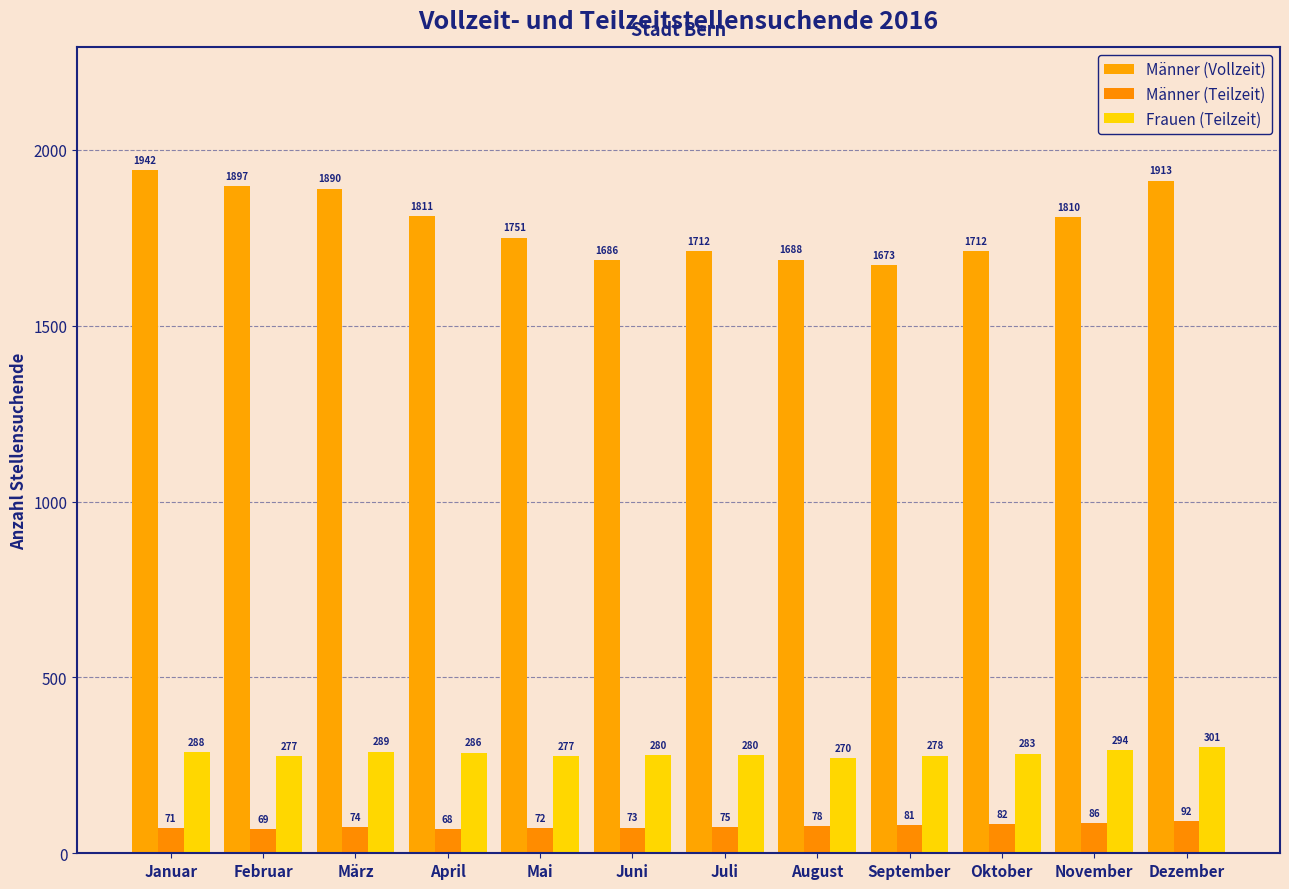

List the series in order of their peak value, highest first.

Männer (Vollzeit), Frauen (Teilzeit), Männer (Teilzeit)